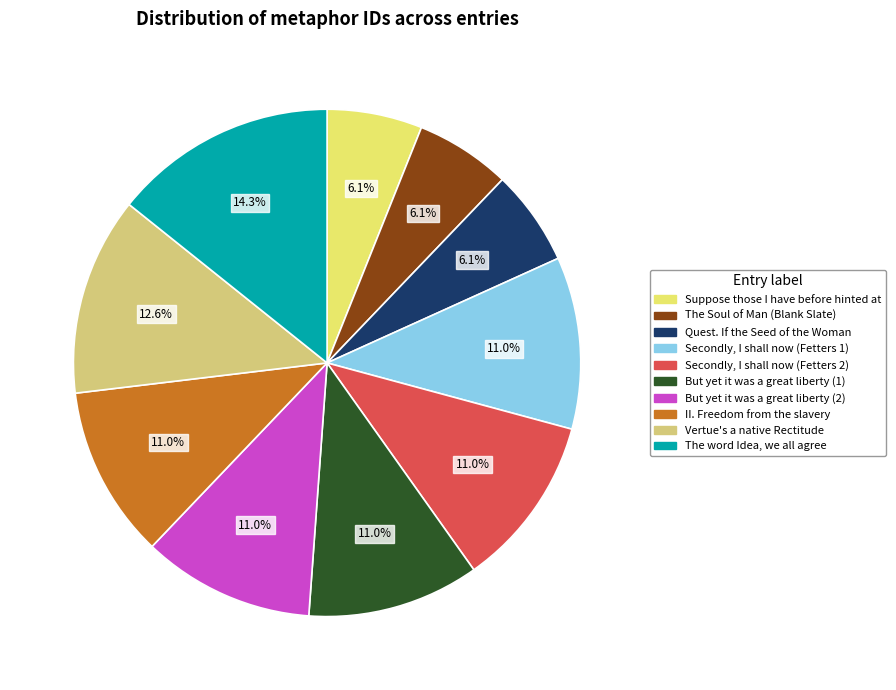

Do But yet it was a great liberty (2) and Secondly, I shall now (Fetters 2) together represent more than half of the pie?

No